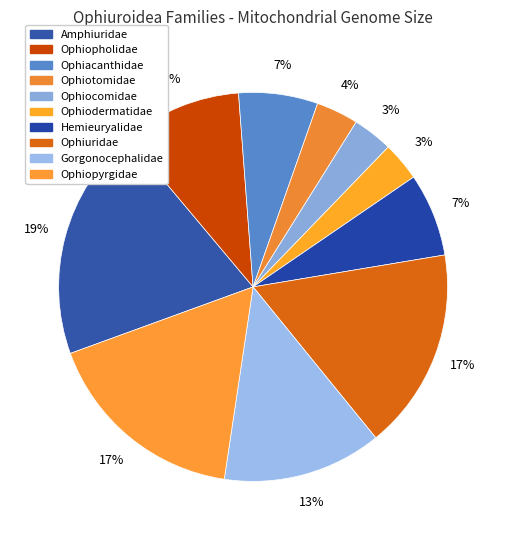

What is the ratio of the value at Ophiopyrgidae to the value at Hemieuryalidae?

2.5